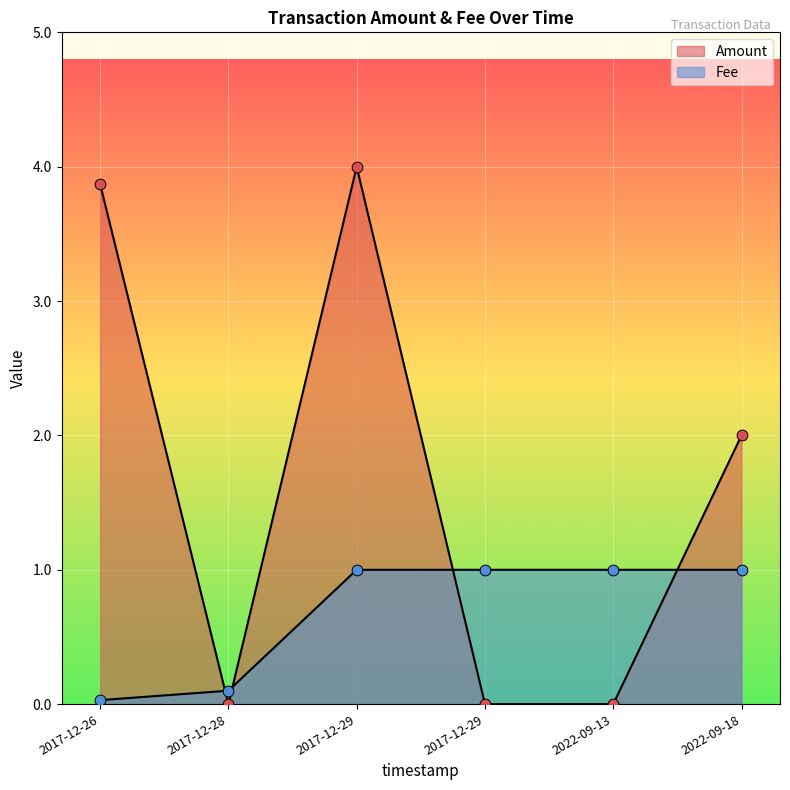

At which category is the sum across all series the highest?

2017-12-29